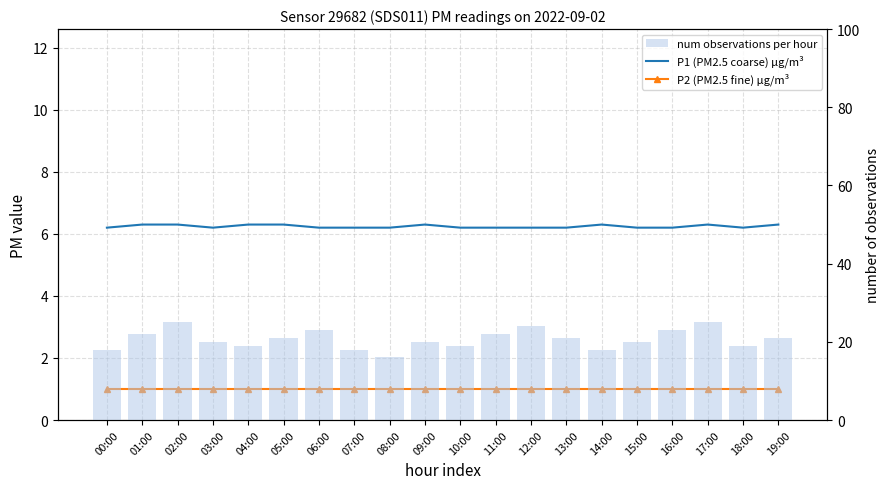

Are the bars horizontal?

No